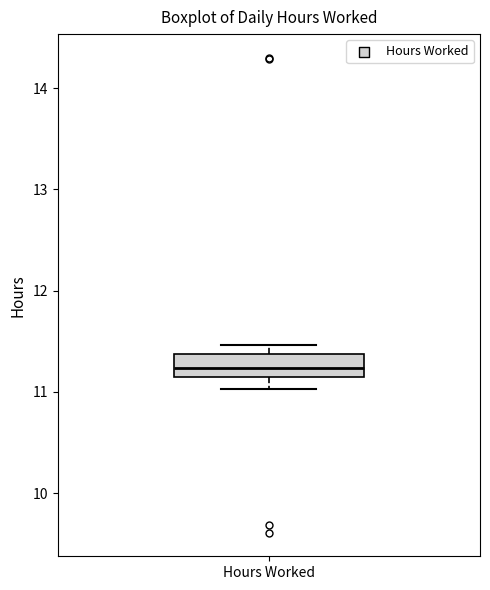

Transcribe this box plot: give where the median line is, the range the box spans, and where the two whiskers end, as read against the y-axis. The values are not printed on the chart, so give them approximately, as read against the axis.

median 11.2, box 11.1 to 11.4, whiskers 11.0 to 11.5